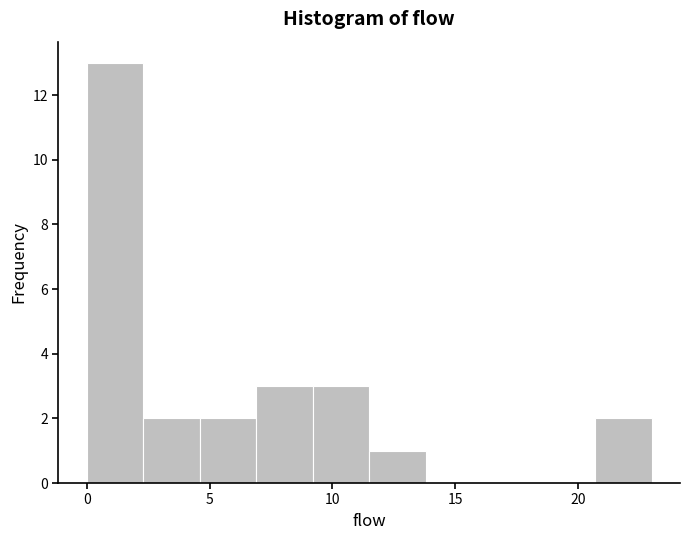

How tall is the bar that spans 9.2 to 11.5 on the x-axis? Neither the bar edges nor the heights are printed on the chart, so give them approximately, as read against the axes.

3